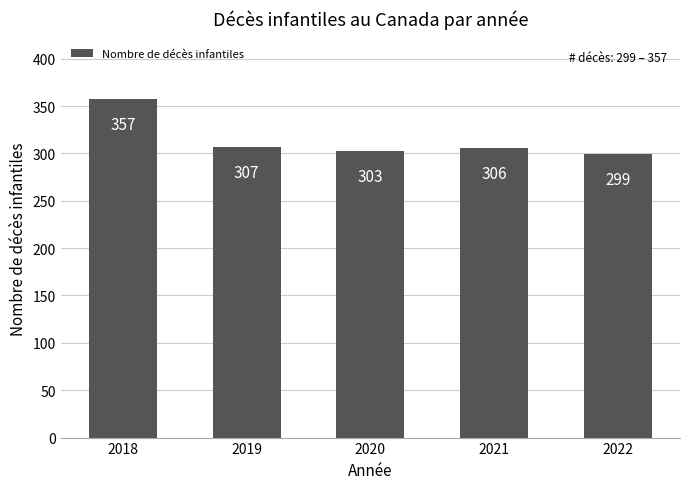

What is the change in value from 2018 to 2020?

-54